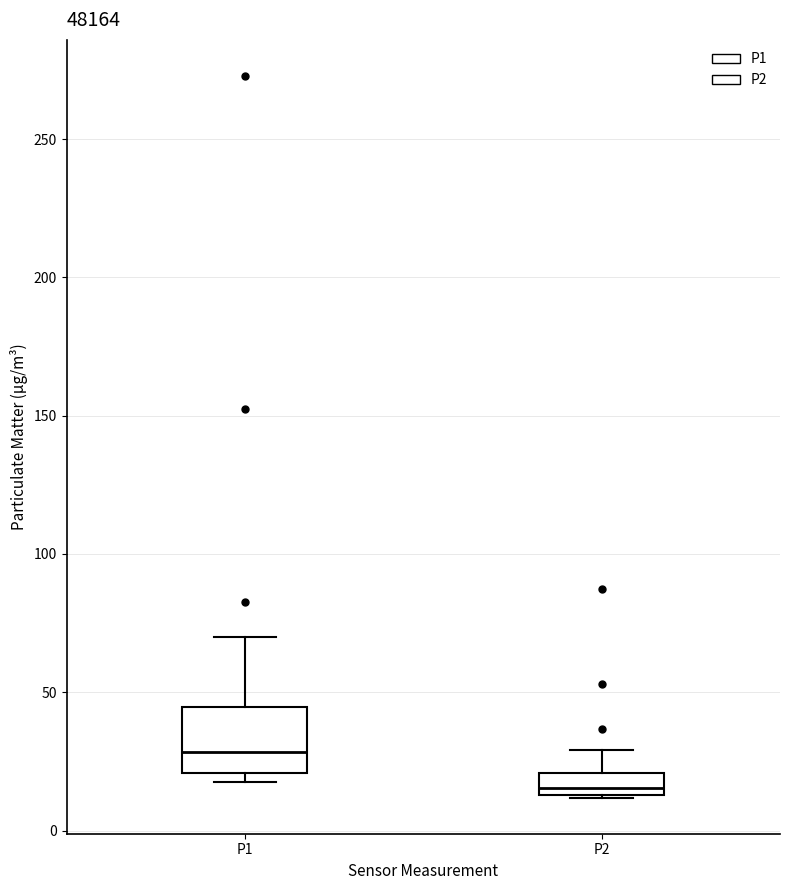

Reading left to right, transcribe this box plot: for each box, give where its median line is, the range the box spans, and where its two whiskers end, as read against the y-axis. The values are not printed on the chart, so give them approximately, as read against the axis.

P1: median 30, box 20 to 45, whiskers 15 to 70
P2: median 15 (just above the box's lower edge), box 15 to 20, whiskers 10 to 30